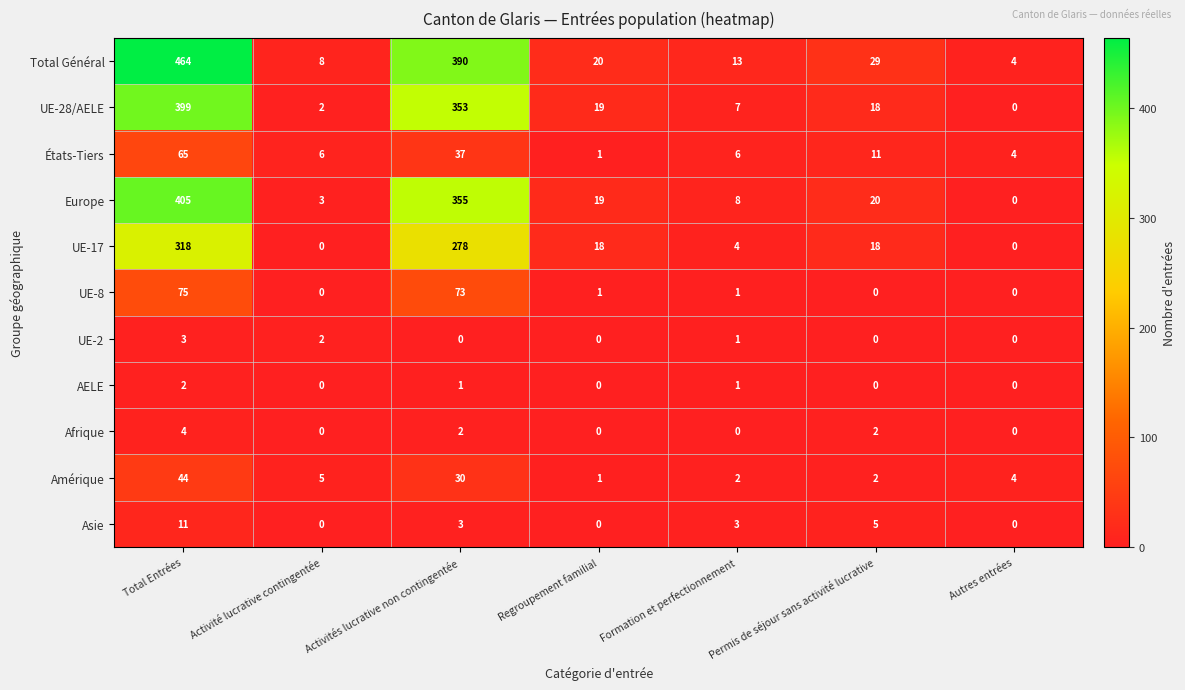

At how many categories does at least one series exceed 306?

2